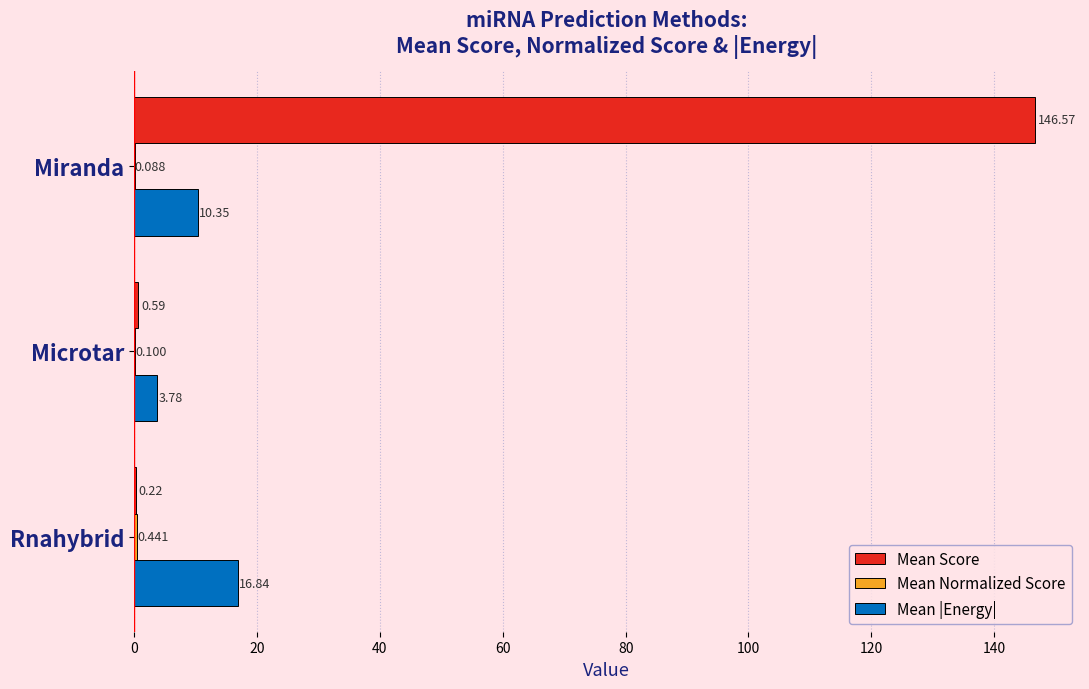

Which series changed the most between Microtar and Miranda?

Mean Score